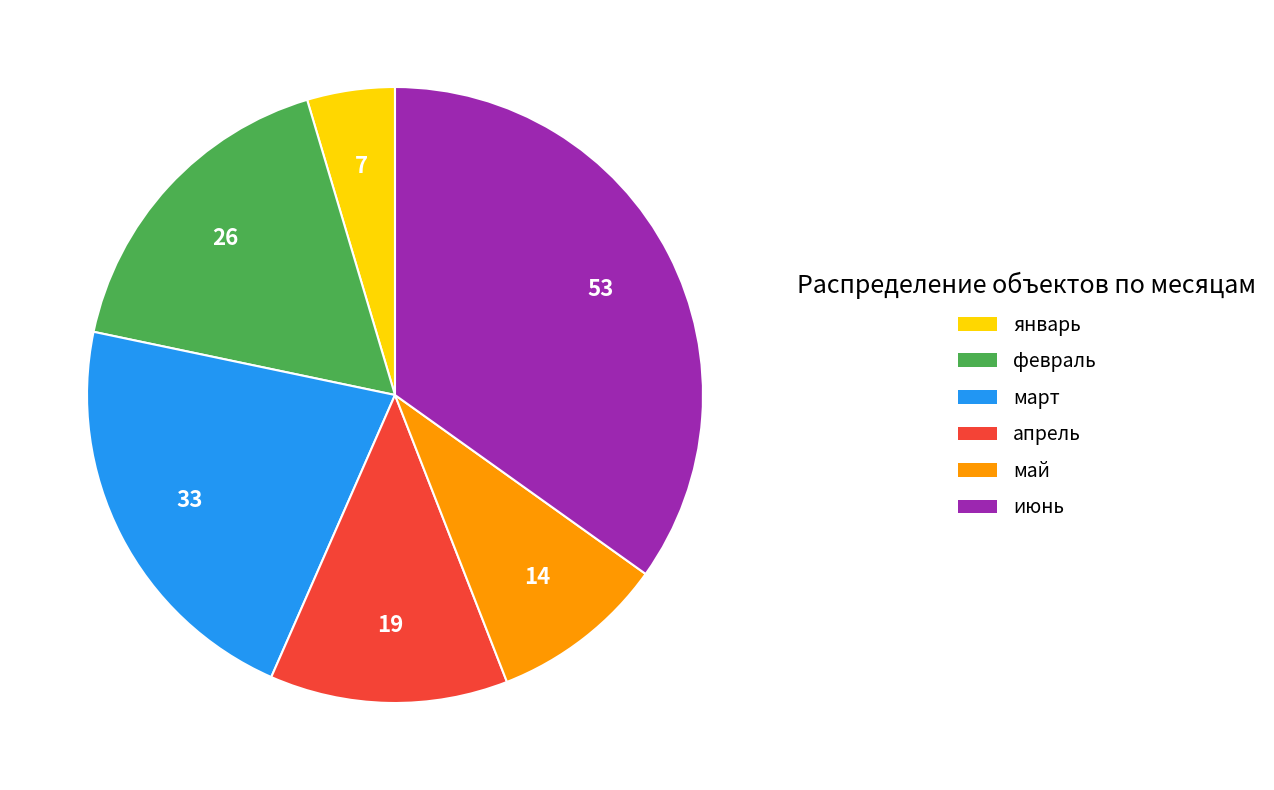

Is апрель the majority of the pie?

No